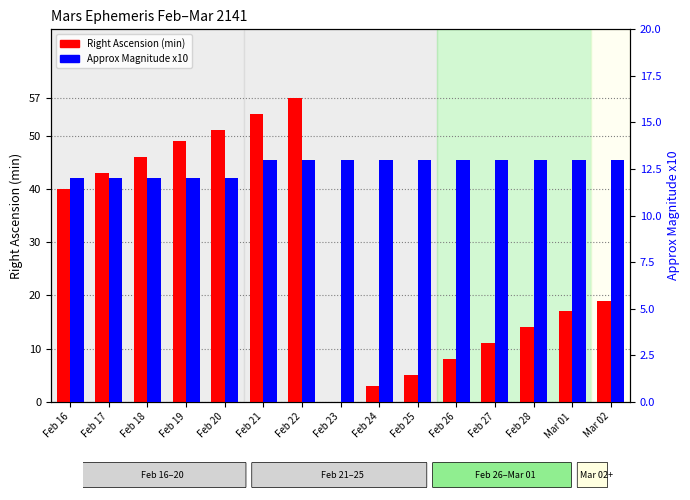

At how many categories does at least one series exceed 7?

15